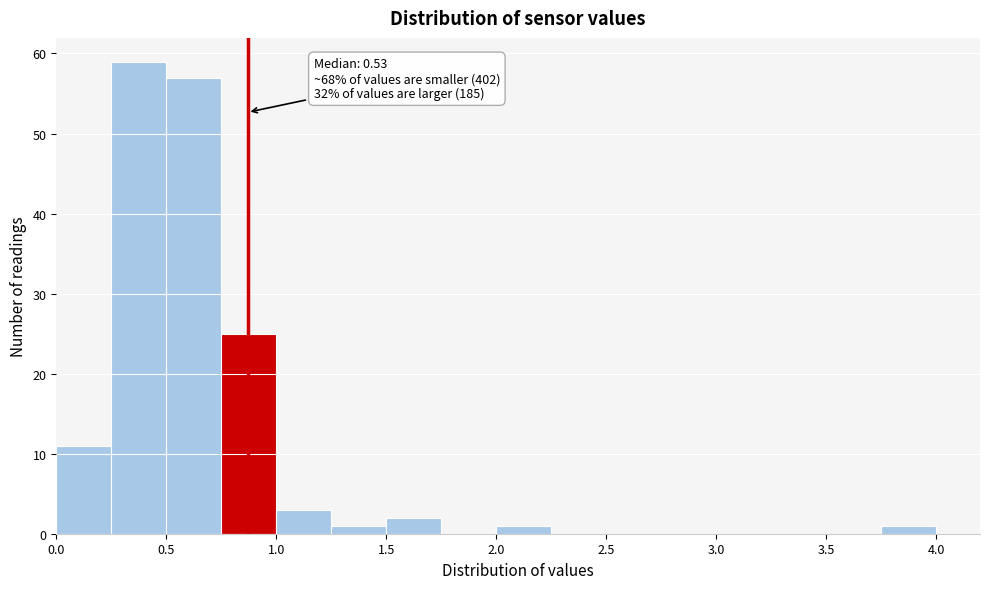

Over which range of the x-axis is the bar tallest?

0.25 to 0.50